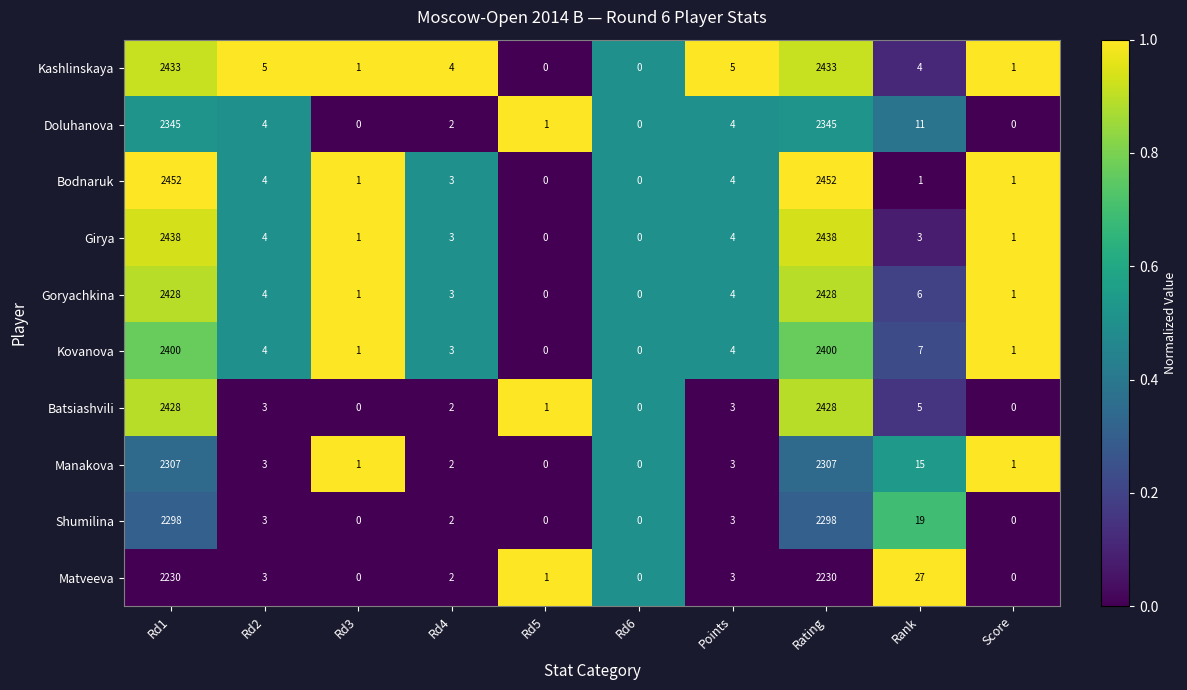

Which series has the largest range (max minus min)?

Bodnaruk